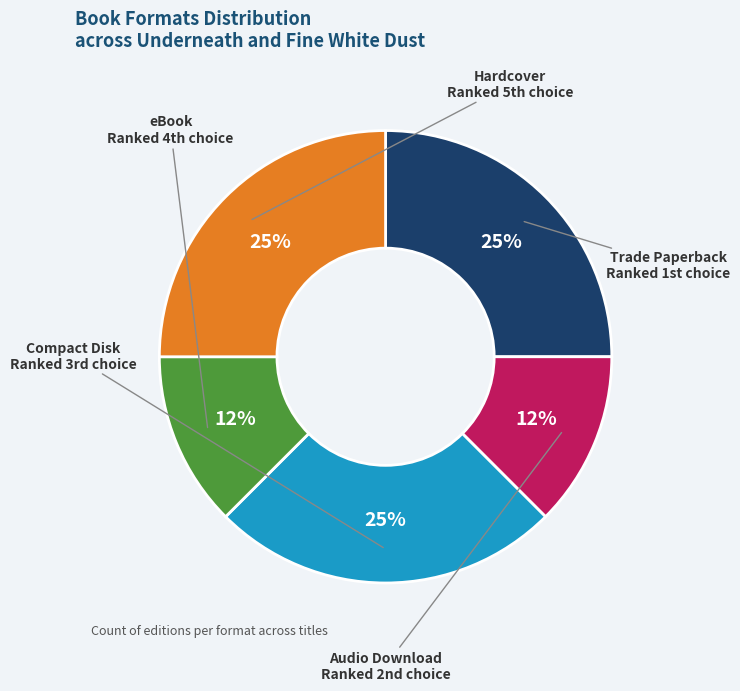

Combined, do Compact Disk and Trade Paperback account for over 50%?

No